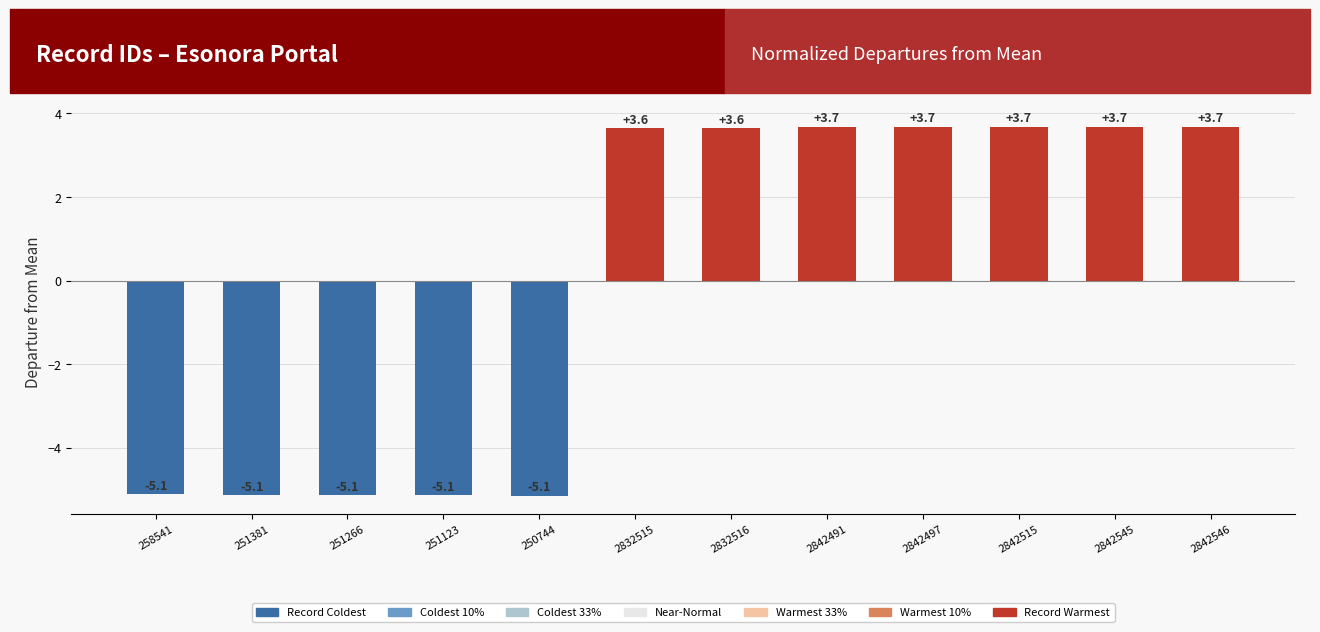

How many data points are less than 3?

5